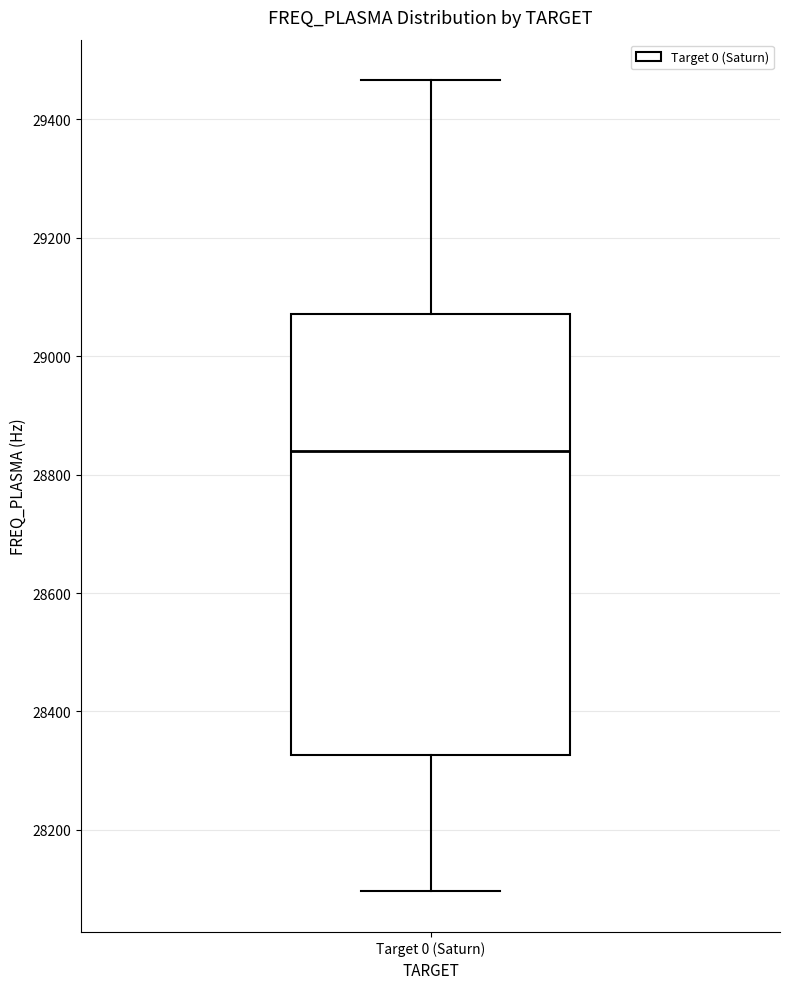

Where is the upper edge of the box for Target 0 (Saturn) on the y-axis? The values are not printed on the chart, so give them approximately, as read against the axis.

29080